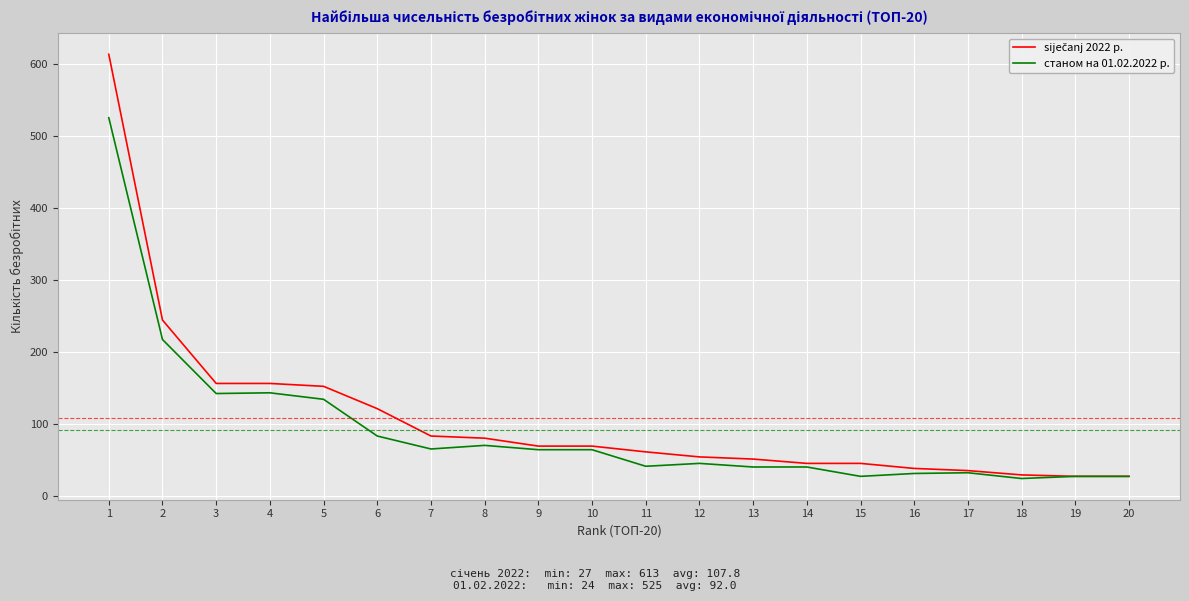

The value of станом на 01.02.2022 р. at 15 is 27. True or false?

True